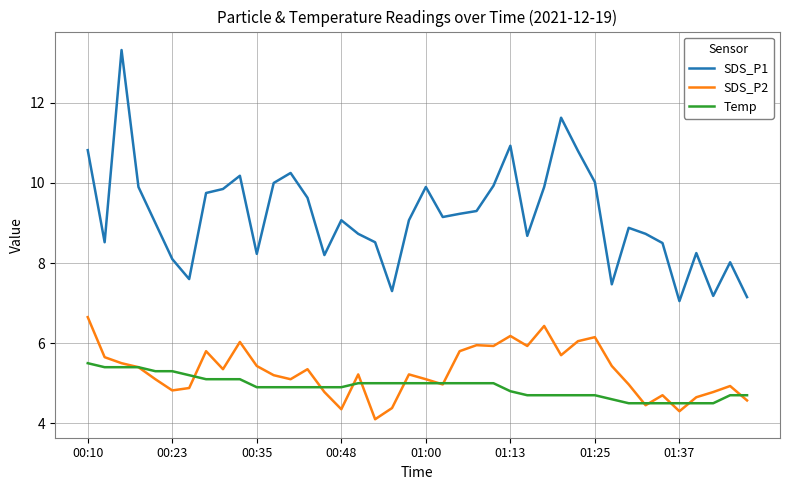

Which series has the widest spread of values?

SDS_P1